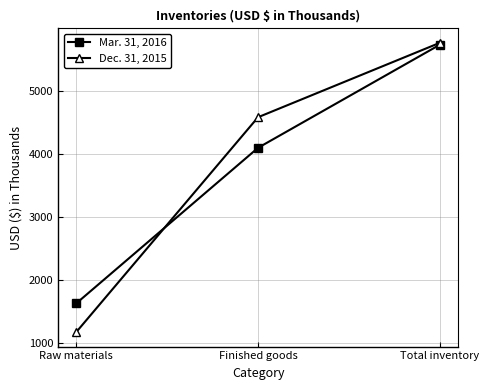

What is the value of the Mar. 31, 2016 point at the 3rd from the left?

5737